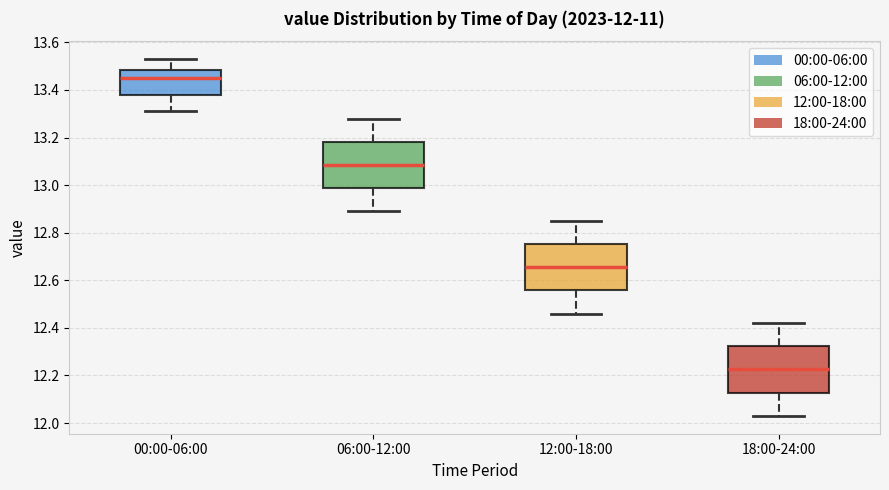

Which box has the lowest median line?

18:00-24:00